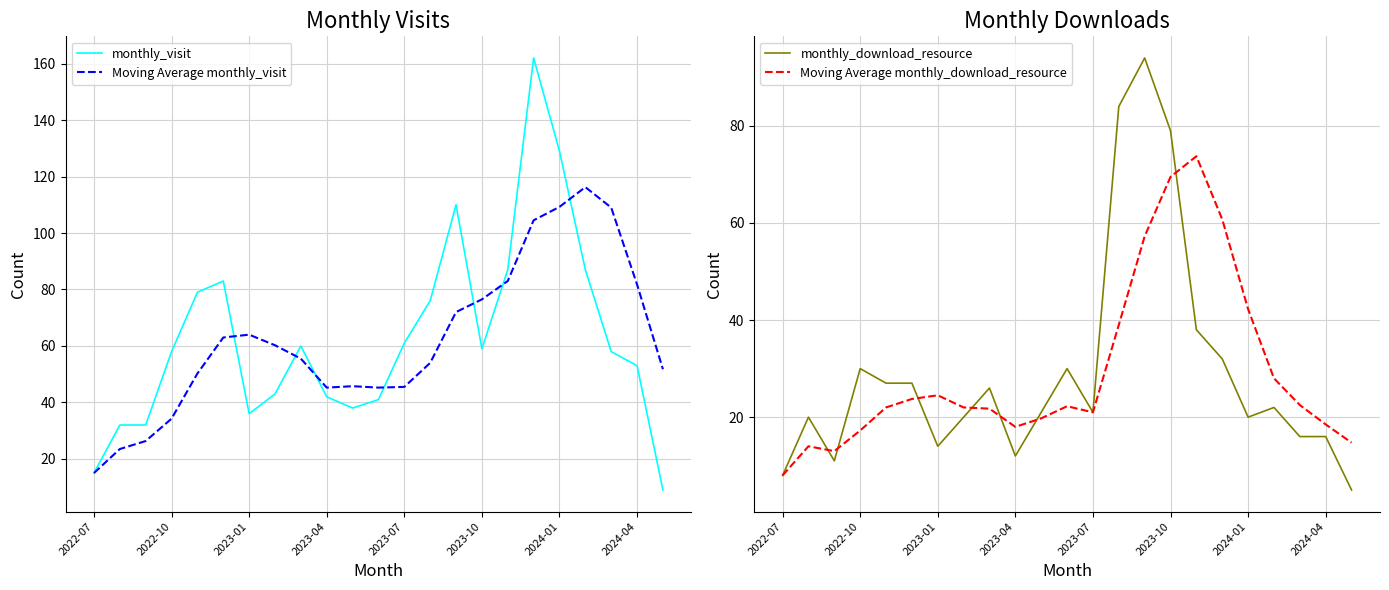

True or false: Moving Average monthly_visit has a value of 45.5 at 2023-07.

True